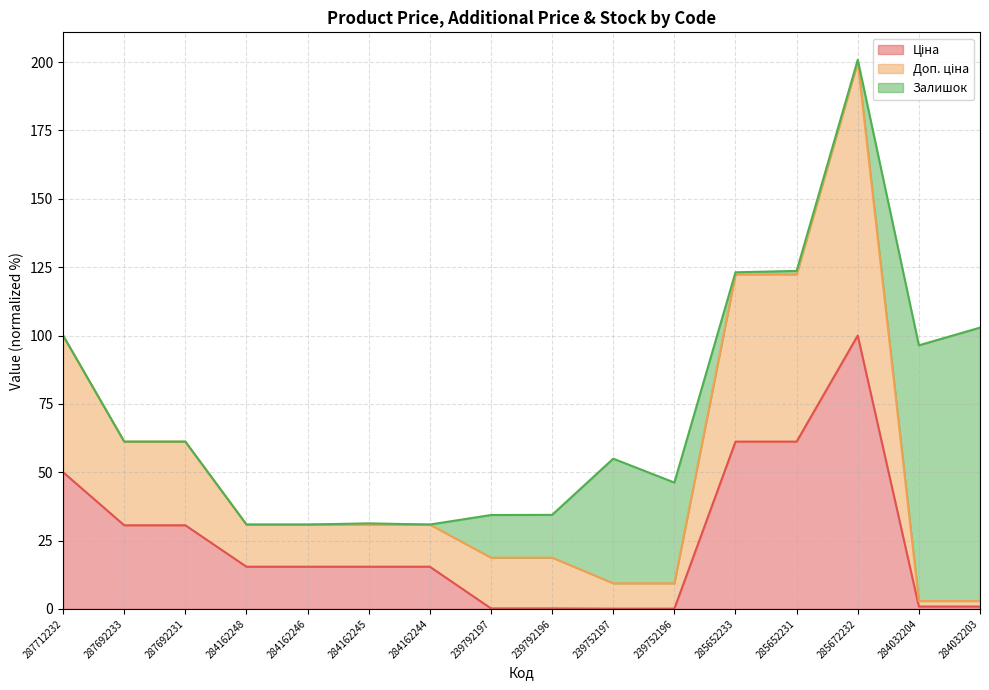

Where does the Ціна series first go above 15?

287712232